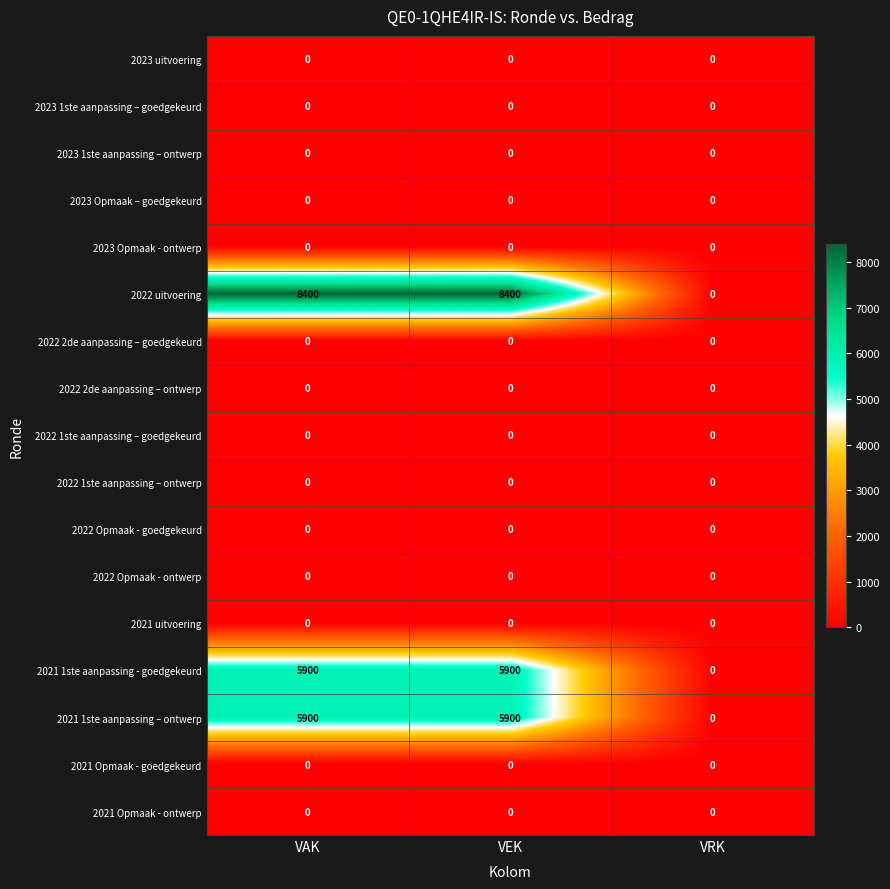

What is the difference between the maximum and minimum values in the 2021 1ste aanpassing - goedgekeurd series?

5900